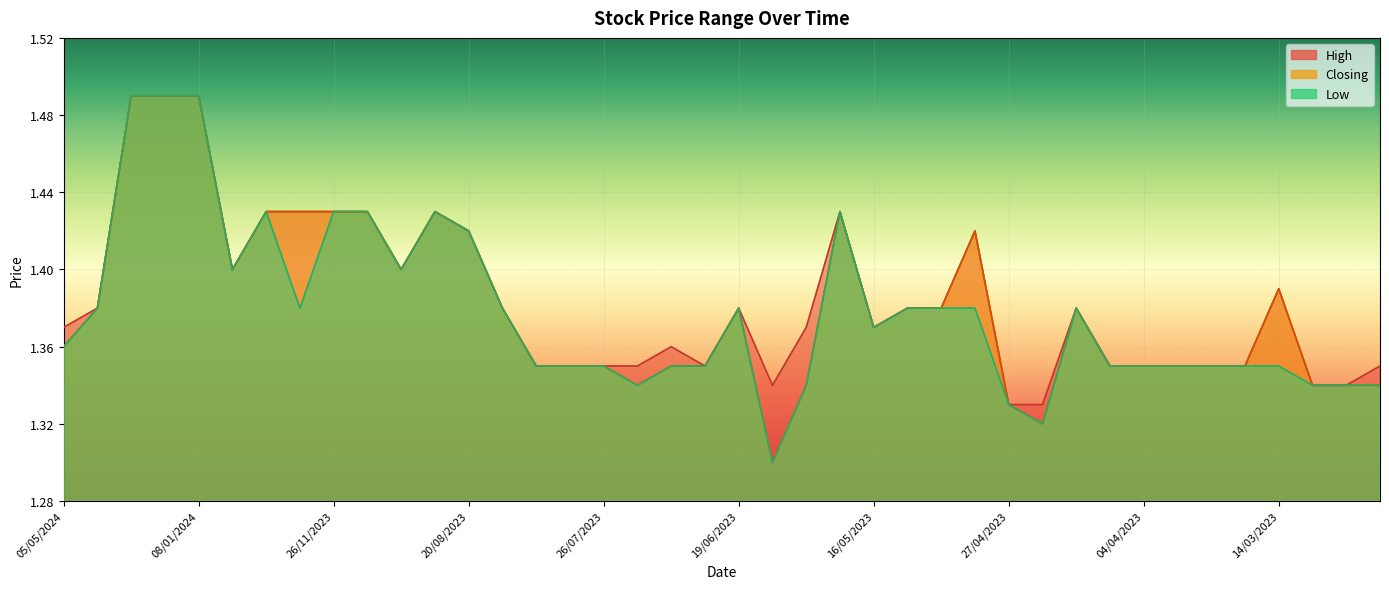

At which category does Closing reach its first local peak?

24/08/2023